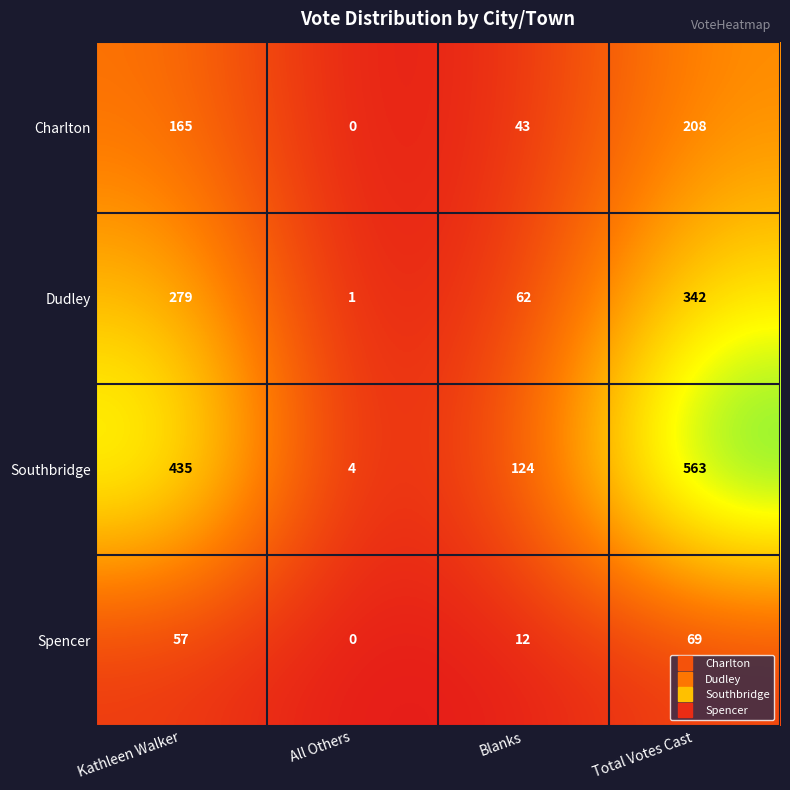

What is the greatest value displayed?

563